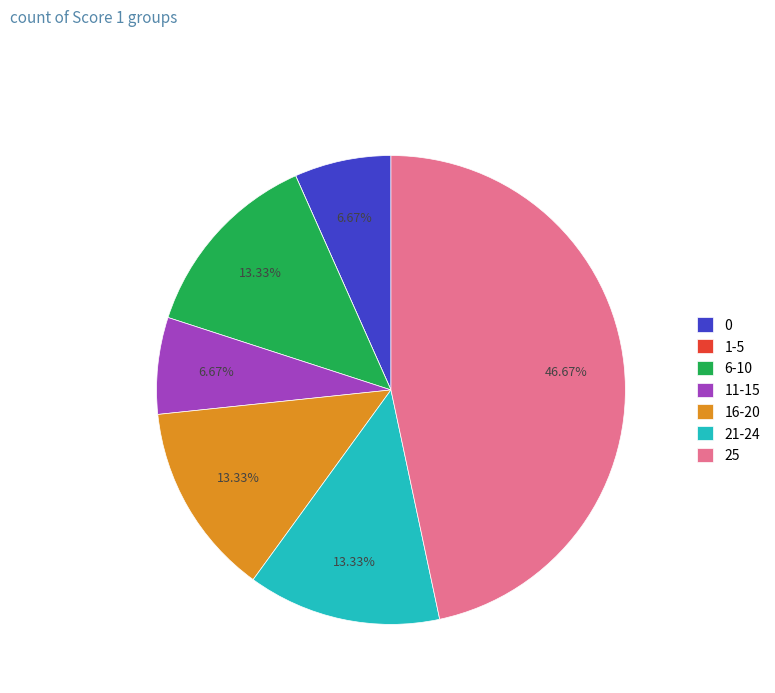

To the nearest percent, what is the difference between the largest and smallest slice percentages?

47%